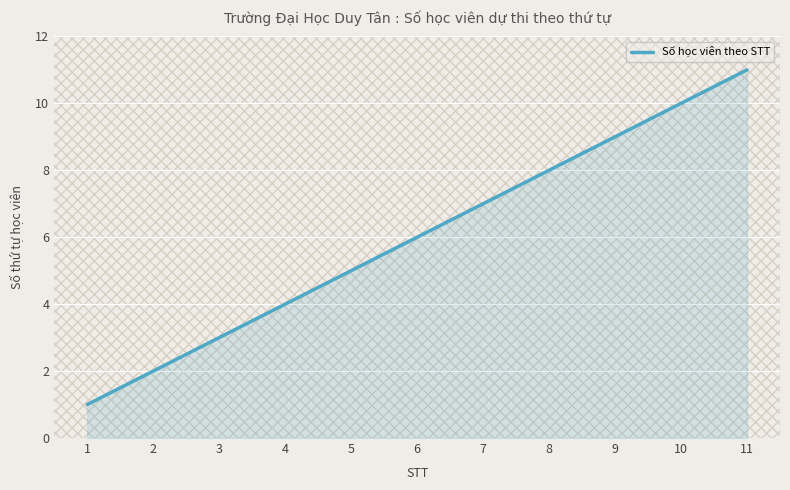

What is the difference between the maximum and minimum values?

10